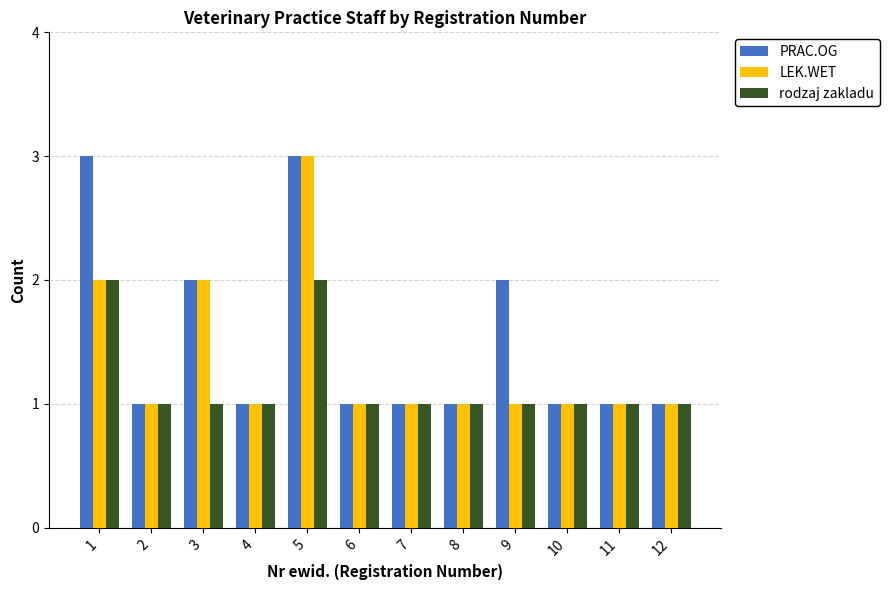

Rank the series by their average value, from lowest to highest.

rodzaj zakladu, LEK.WET, PRAC.OG